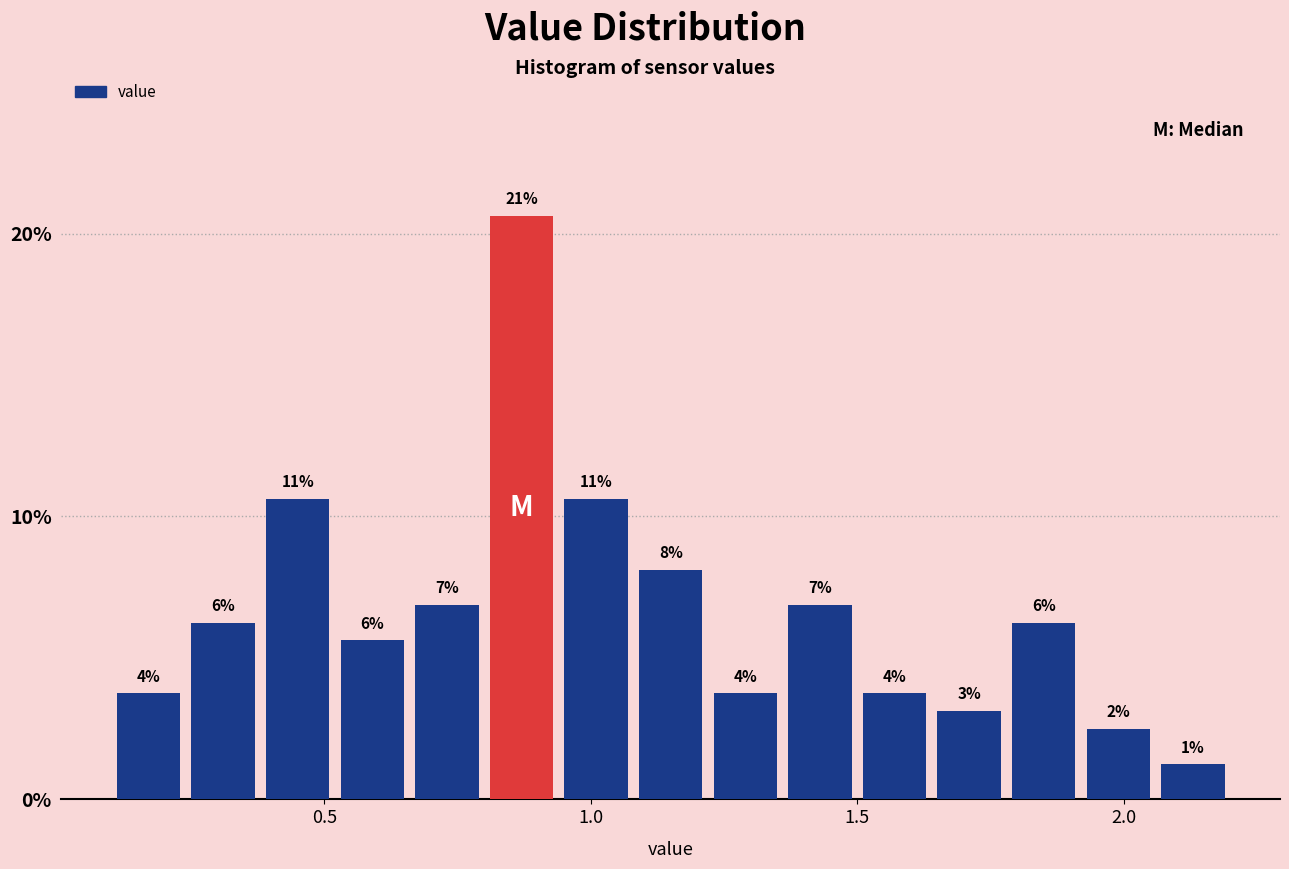

Around what value on the x-axis is the tallest bar? Give the approximate position of its centre, as read against the axis.

0.85